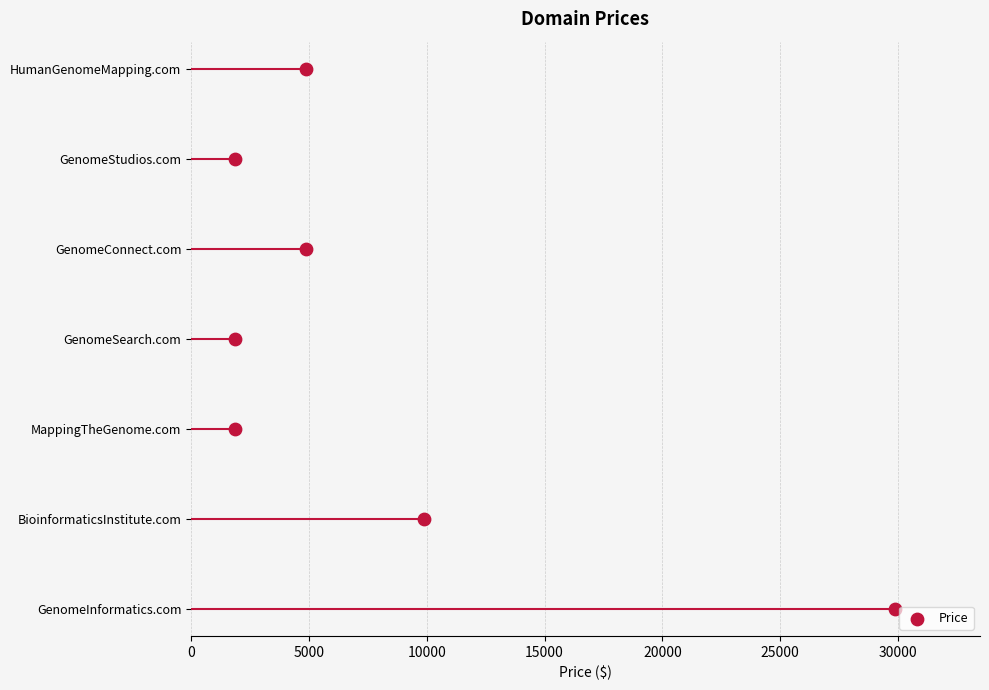

Between 5000 and 20000, which is larger?

20000